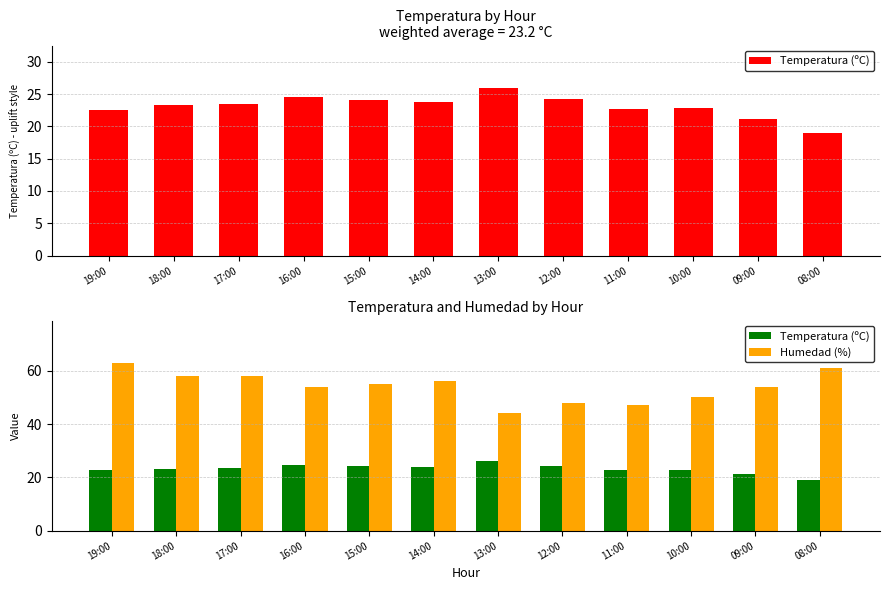

What is the spread (max minus min) of values at 14:00?

32.2